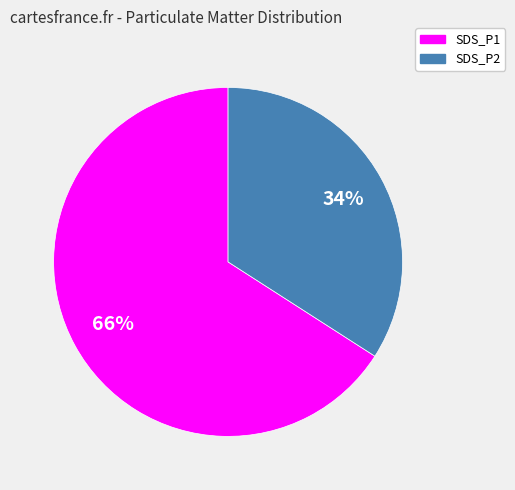

Combined, do SDS_P1 and SDS_P2 account for over 50%?

Yes